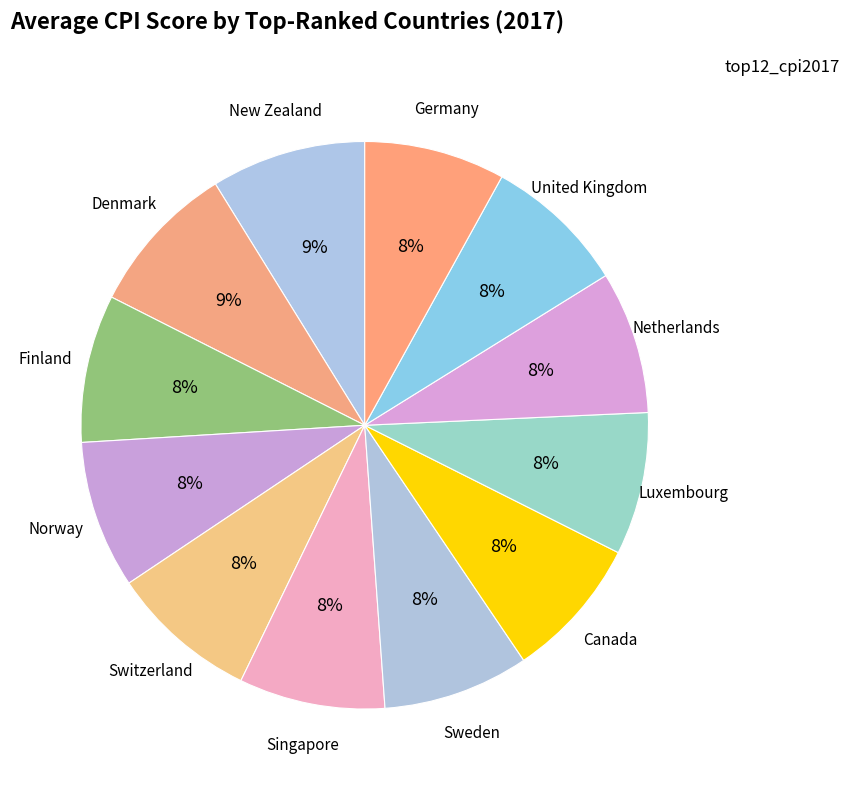

How many slices are in this pie chart?

12